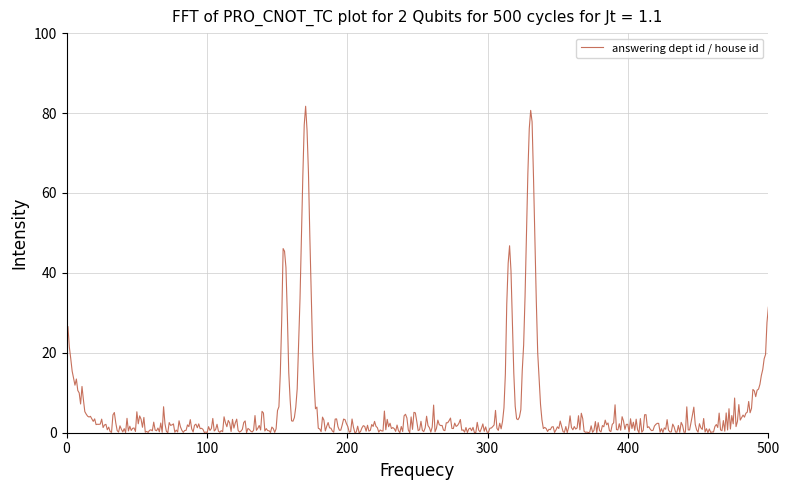

What is the difference between the maximum and minimum values?

81.7